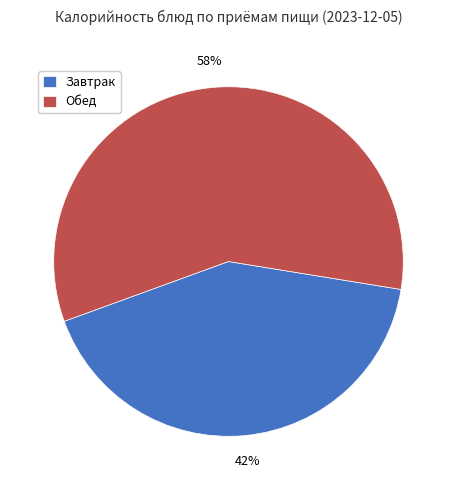

What percentage is the Обед slice, to the nearest percent?

58%